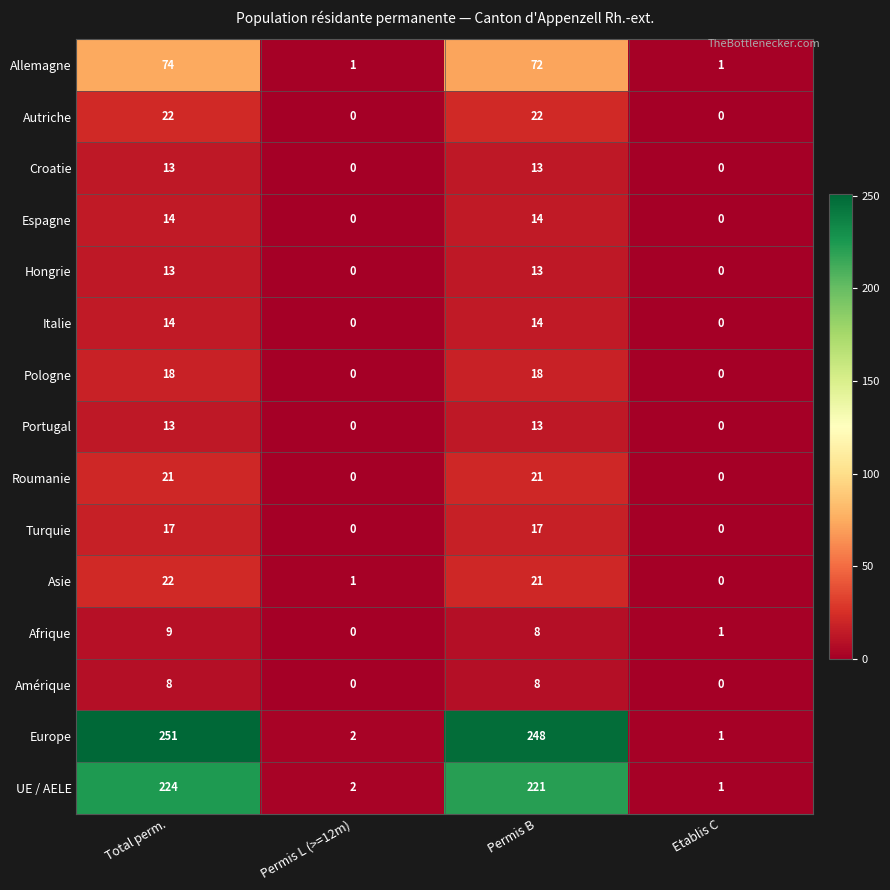

Which series has the widest spread of values?

Europe